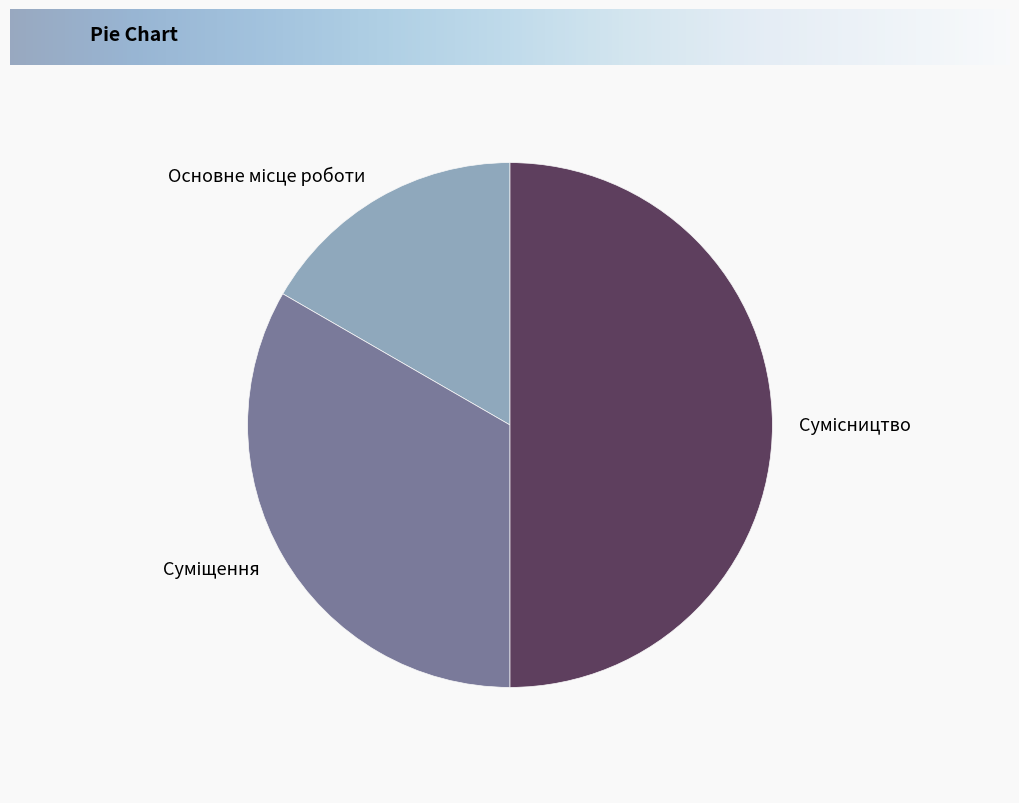

To the nearest percent, what is the difference between the Основне місце роботи and Сумісництво slice percentages?

33%